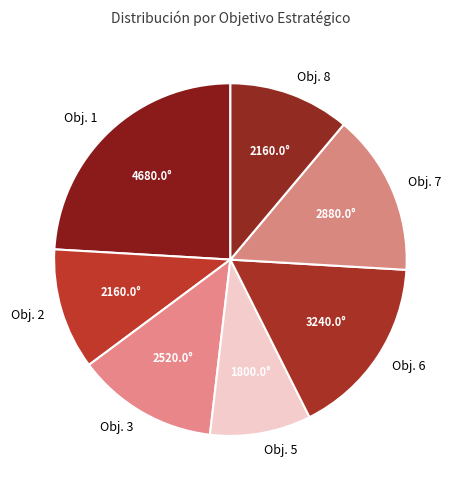

Which category has the biggest portion of the pie?

Obj. 1